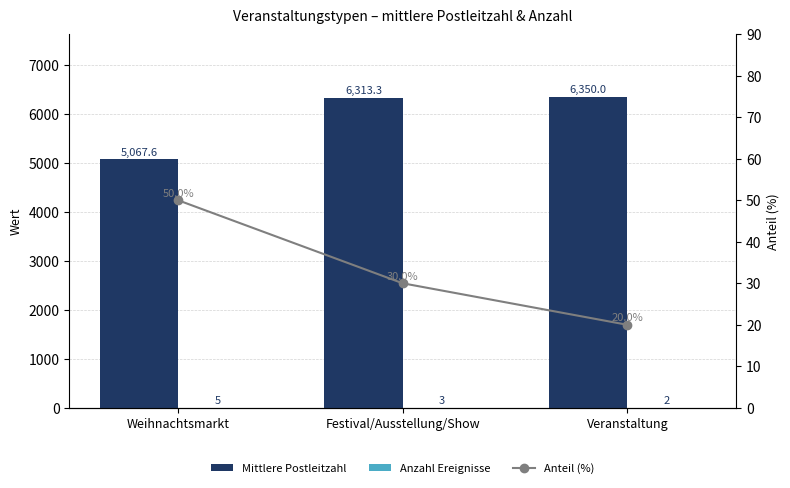

What is the minimum value shown in the chart?

2.0